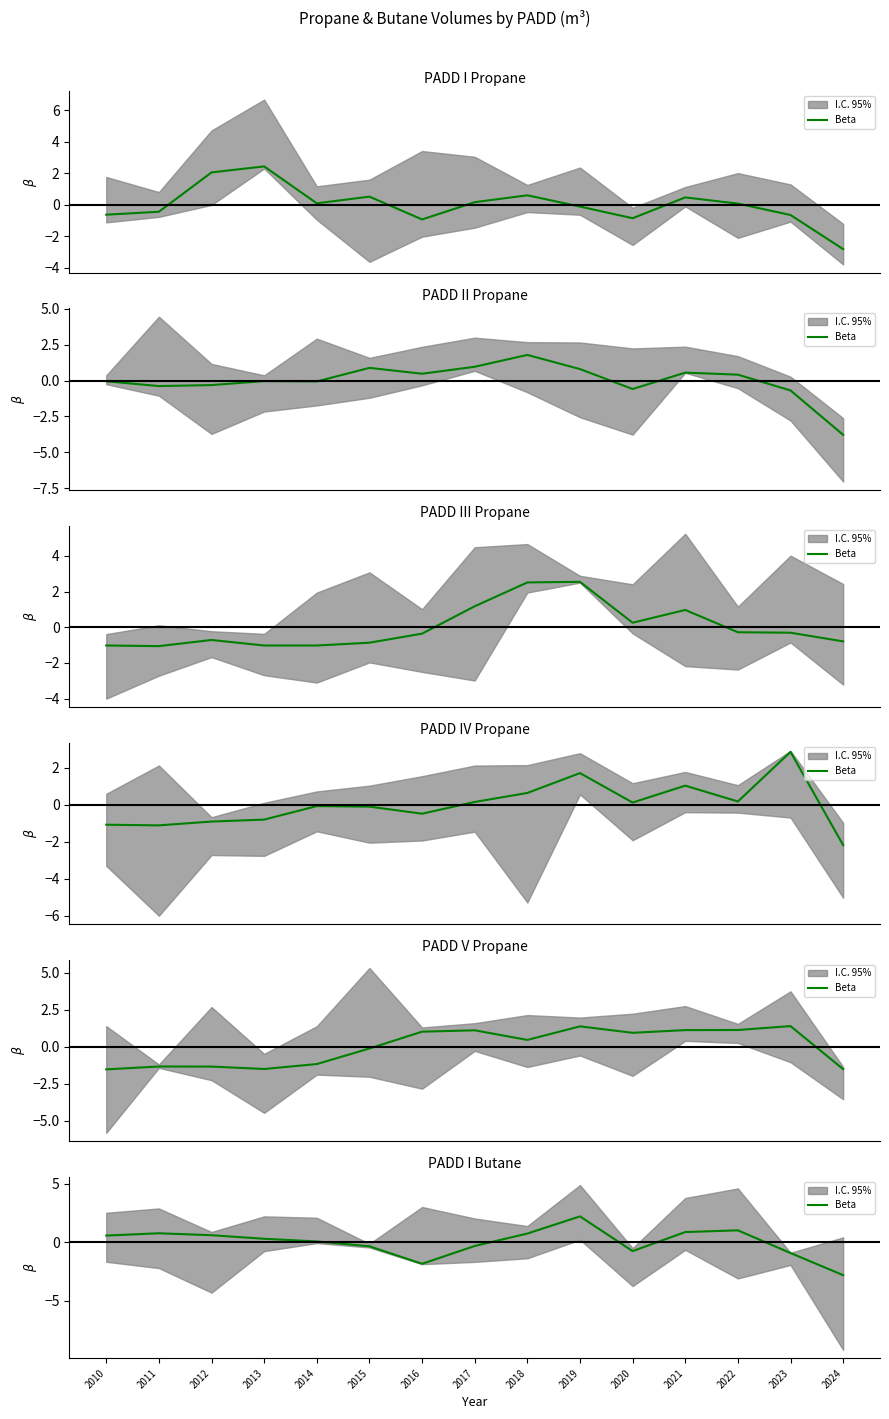

Rank the categories by value from lowest to highest.

2024, 2016, 2023, 2020, 2015, 2017, 2014, 2013, 2010, 2012, 2018, 2011, 2021, 2022, 2019